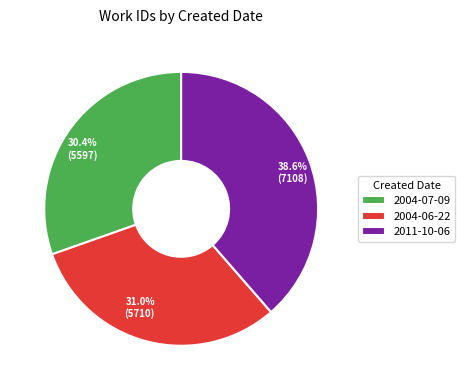

What percentage is the 2004-07-09 slice, to the nearest percent?

30%